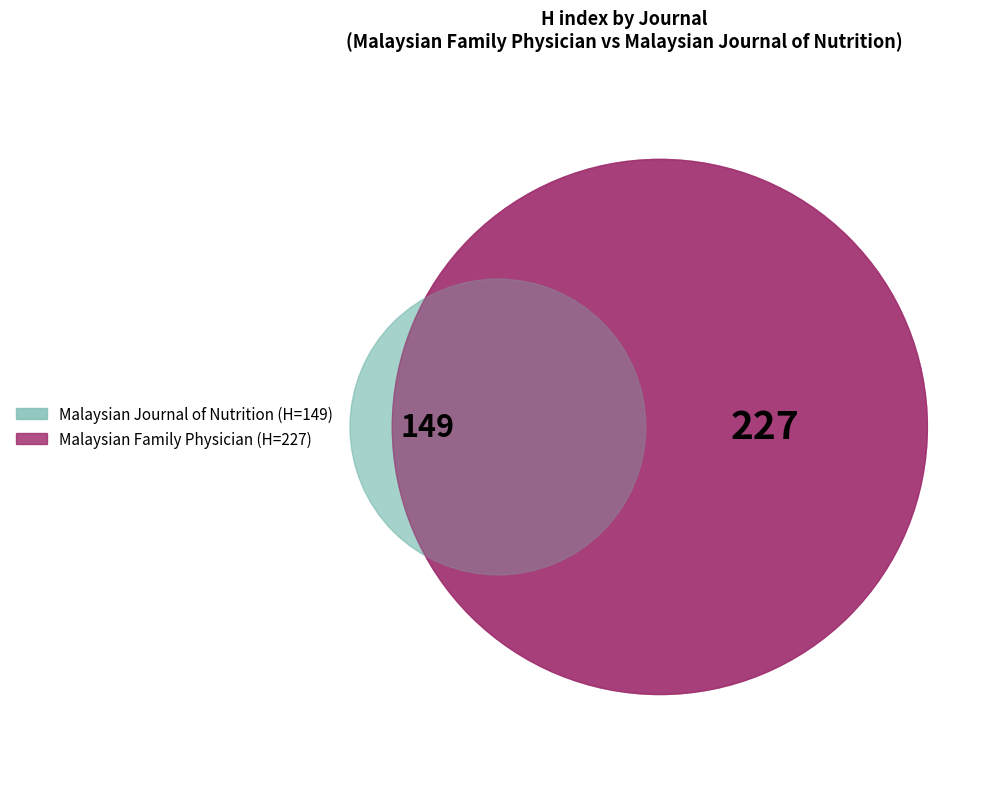

What percentage do Malaysian Family Physician and Malaysian Journal of Nutrition together represent?

100.0%